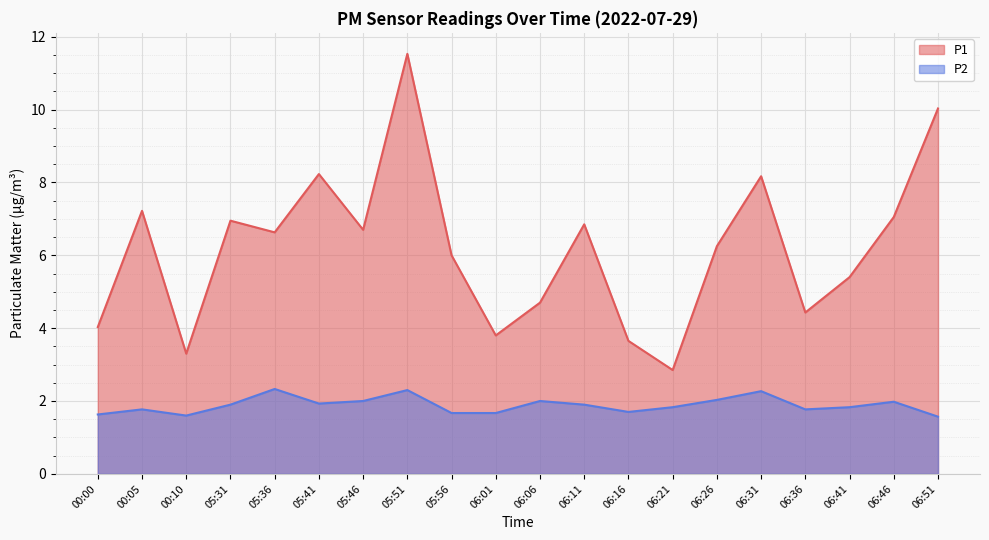

Which label corresponds to the smallest value in the chart?

06:51